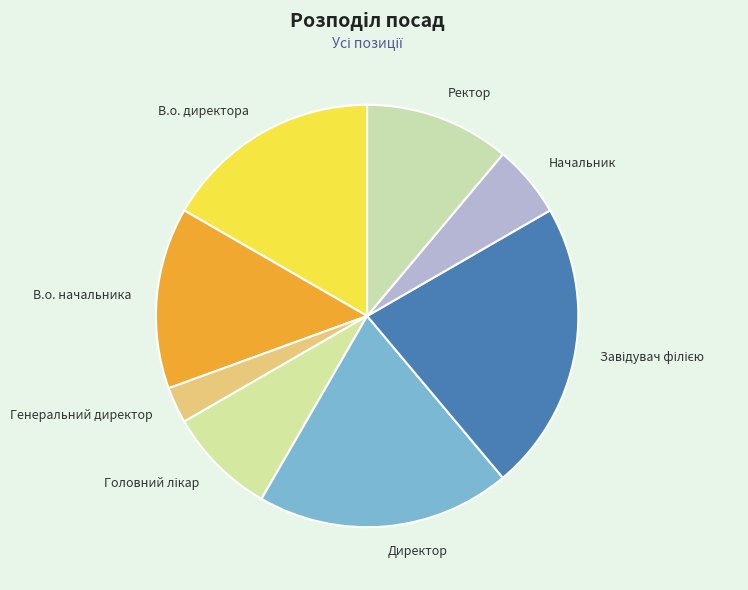

Which slice is the smallest?

Генеральний директор